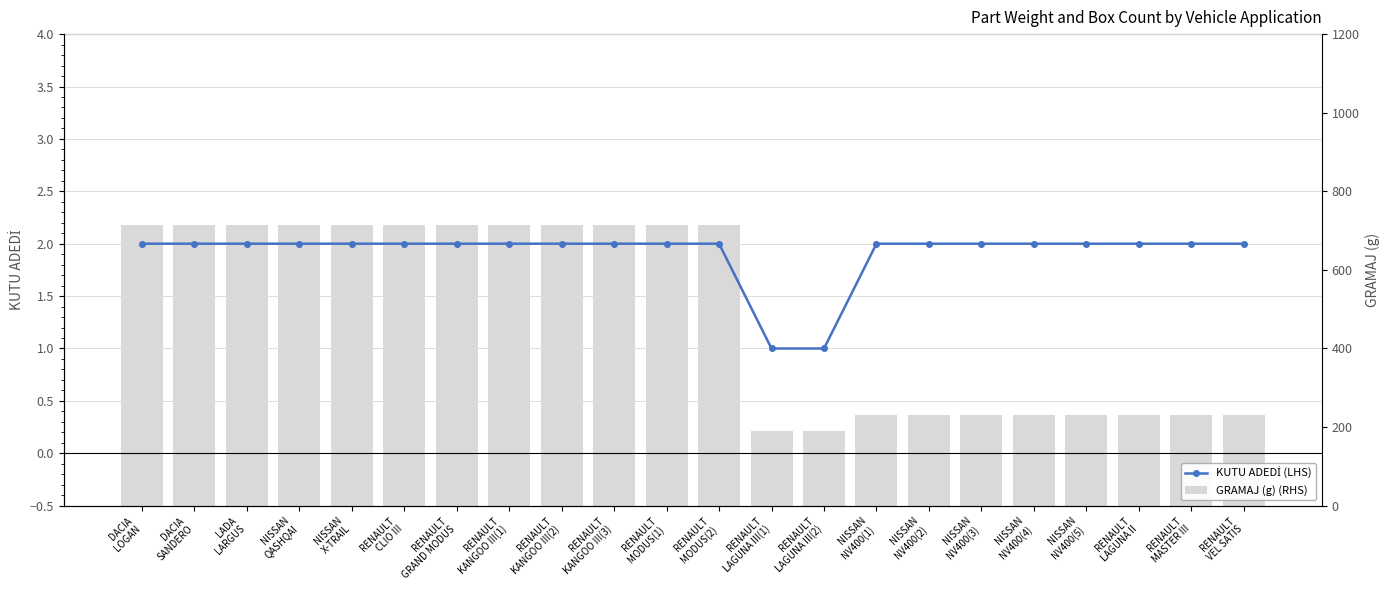

How many categories are shown in the chart?

22